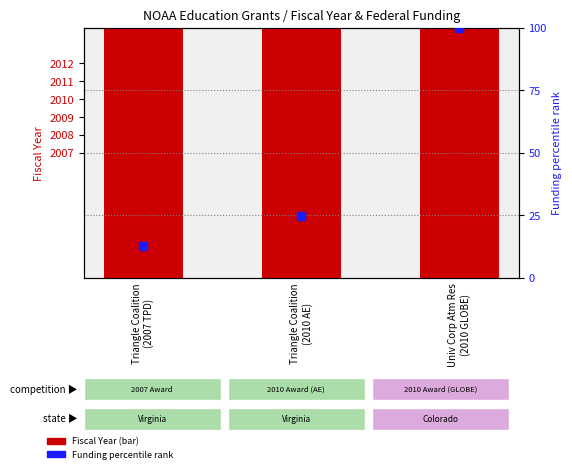

At which category is the sum across all series the highest?

Univ Corp Atm Res
(2010 GLOBE)